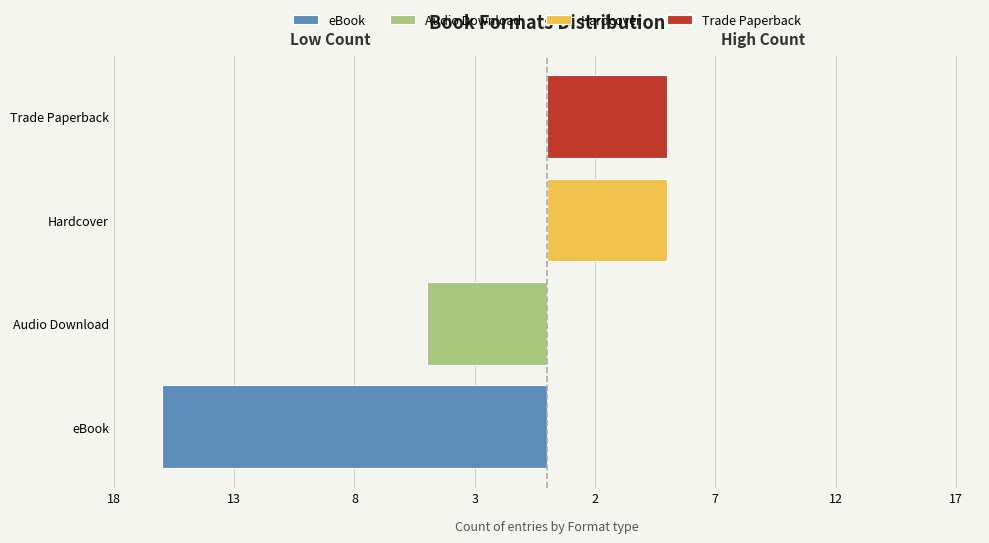

How many bars are there in total?

4